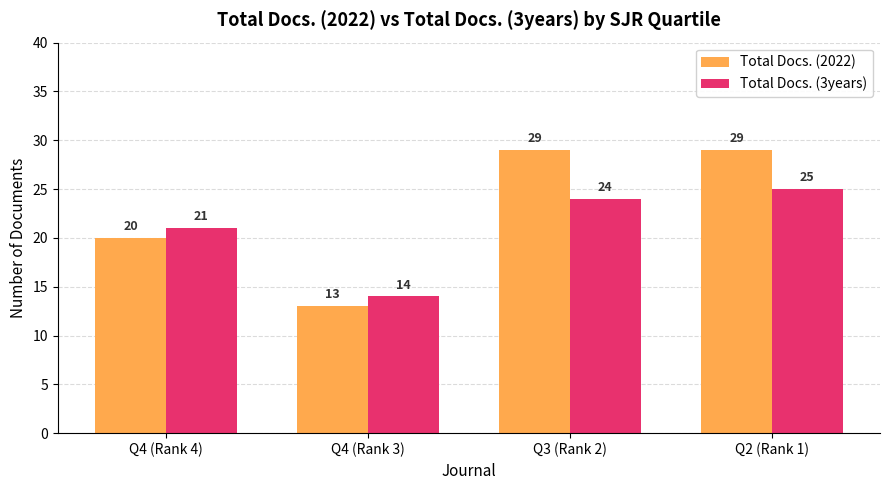

List the series in order of their peak value, highest first.

Total Docs. (2022), Total Docs. (3years)